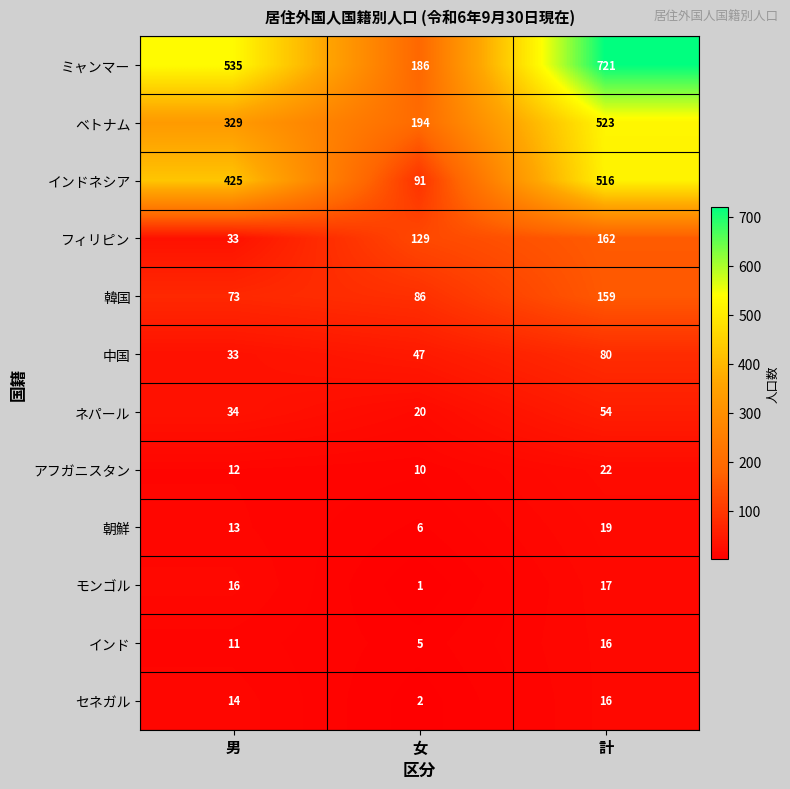

Which series has the largest total across all categories?

ミャンマー